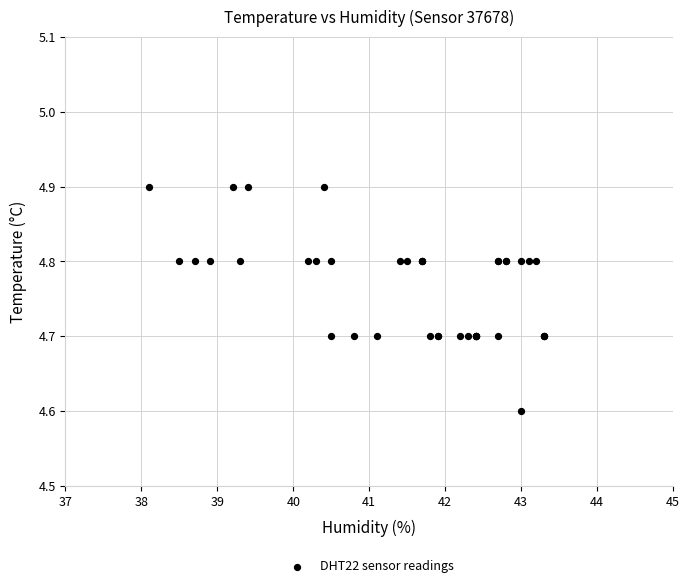

What Y value in the scatter plot is closest to 4?

4.6